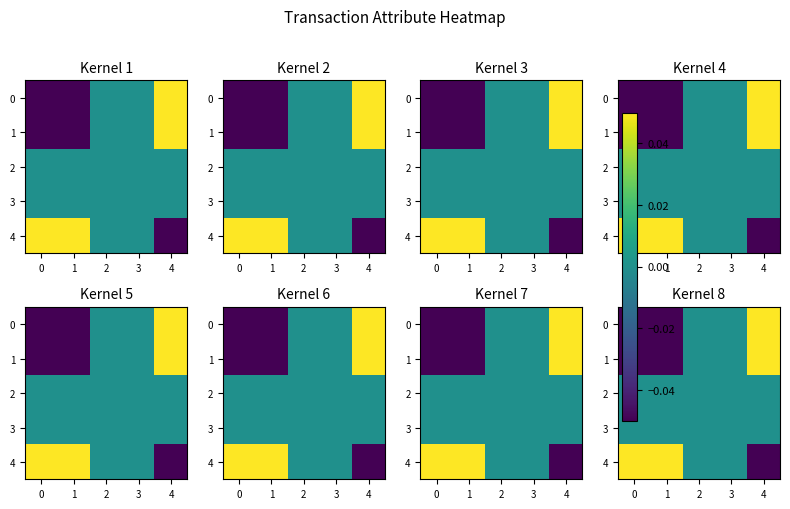

Rank the series by their maximum value, from lowest to highest.

2, 3, 0, 1, 4